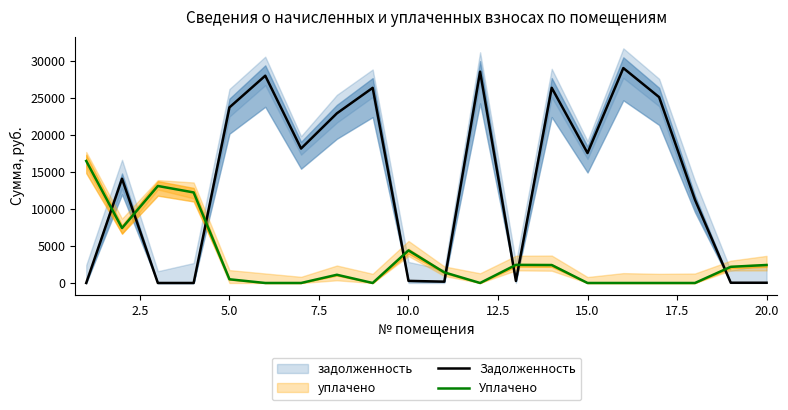

After their last crossing, which series has the higher values: Задолженность or Уплачено?

Уплачено